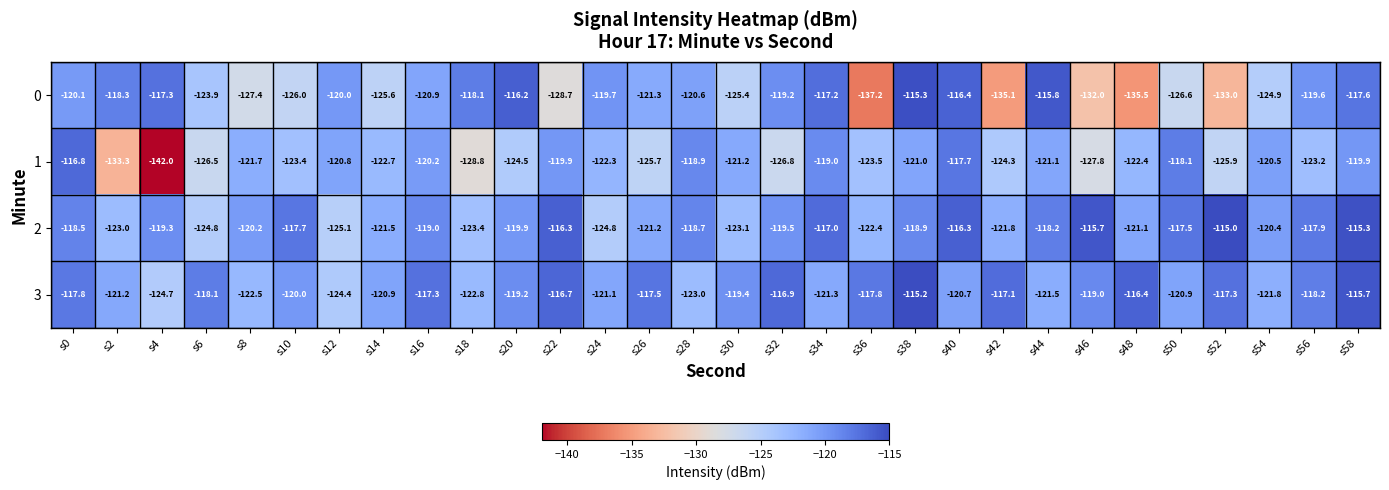

What is the difference between the second highest and second lowest values in the 1 series?

15.6